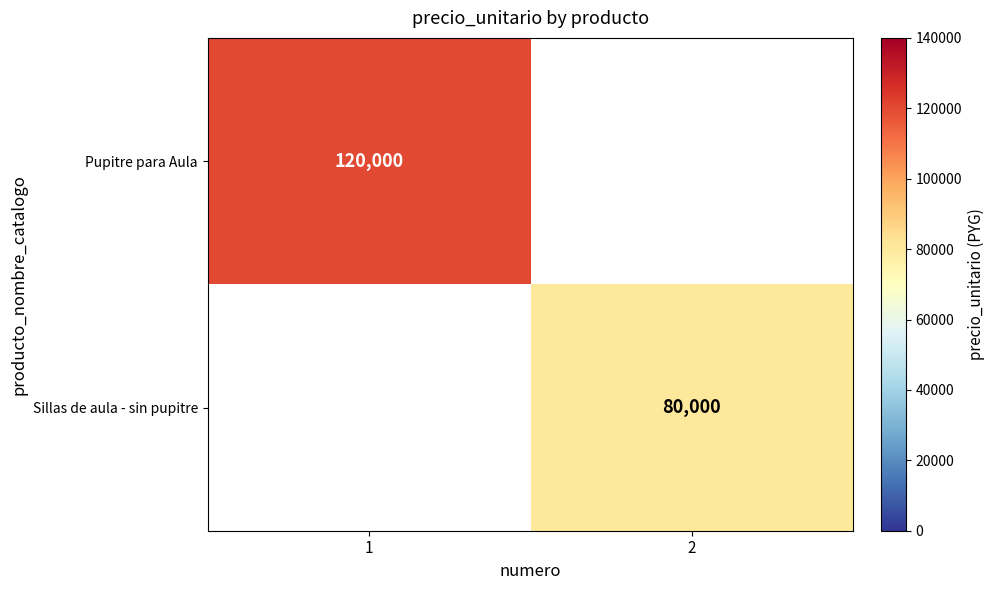

How many distinct data groups are displayed?

2